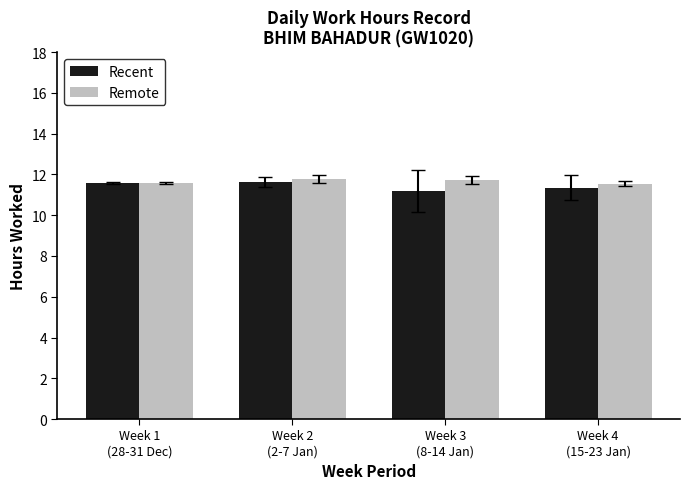

Rank the series at Week 4
(15-23 Jan) from highest to lowest value.

Remote, Recent